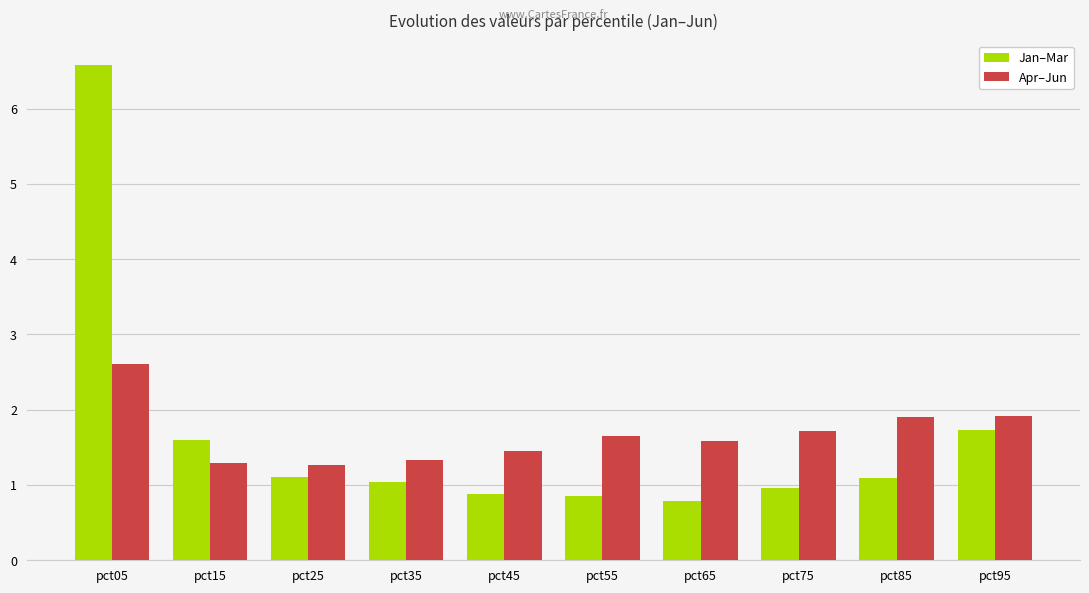

Reading right to left, extract all data points from this chart.

Jan–Mar: pct95=1.7	pct85=1.1	pct75=1.0	pct65=0.8	pct55=0.9	pct45=0.9	pct35=1.0	pct25=1.1	pct15=1.6	pct05=6.6
Apr–Jun: pct95=1.9	pct85=1.9	pct75=1.7	pct65=1.6	pct55=1.6	pct45=1.5	pct35=1.3	pct25=1.3	pct15=1.3	pct05=2.6